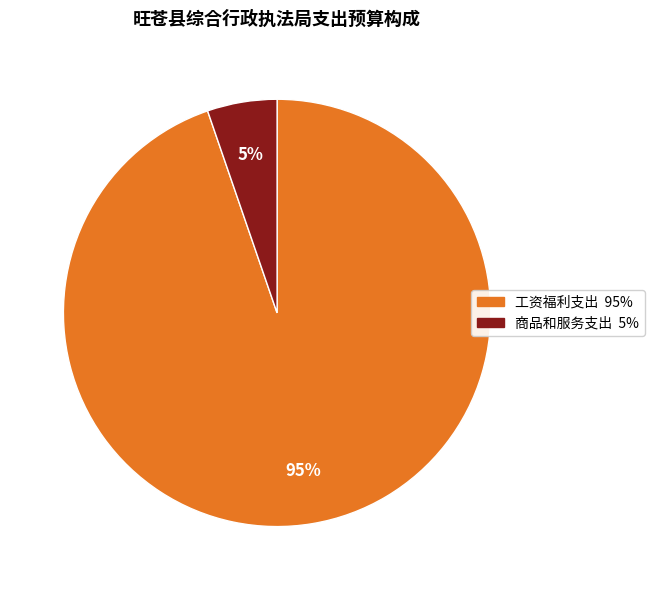

How many slices are in this pie chart?

2